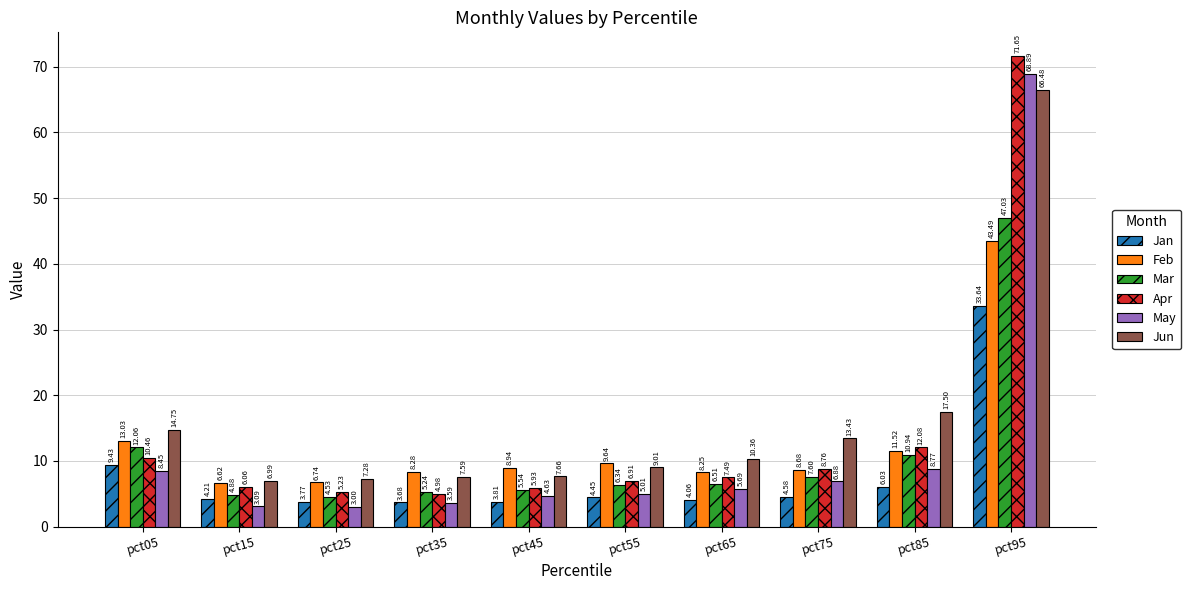

What is the highest value of the Feb series?

43.5